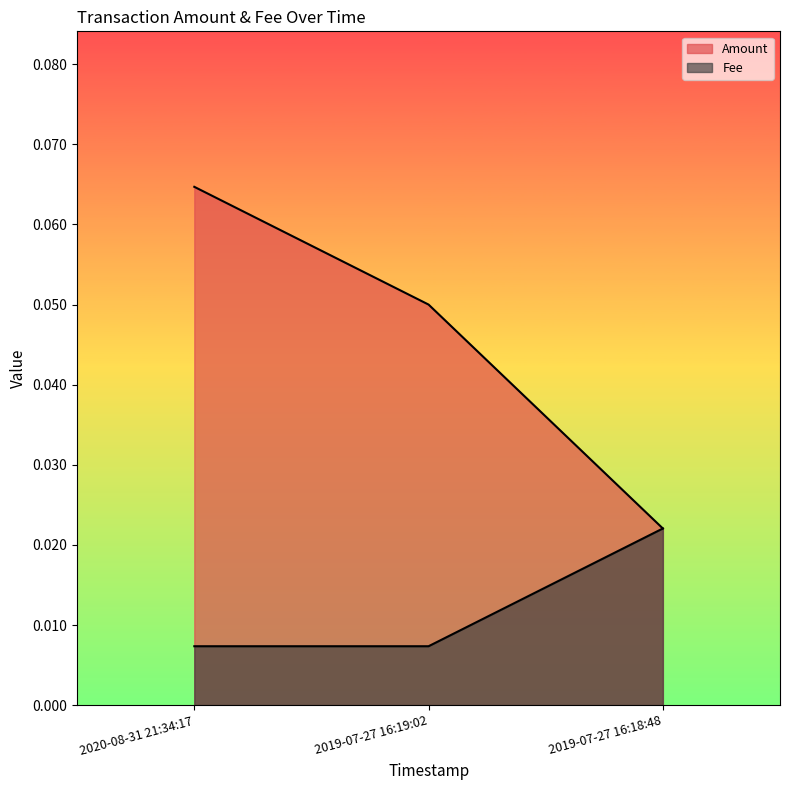

The Fee series shows 0.0 at 2019-07-27 16:18:48. True or false?

True